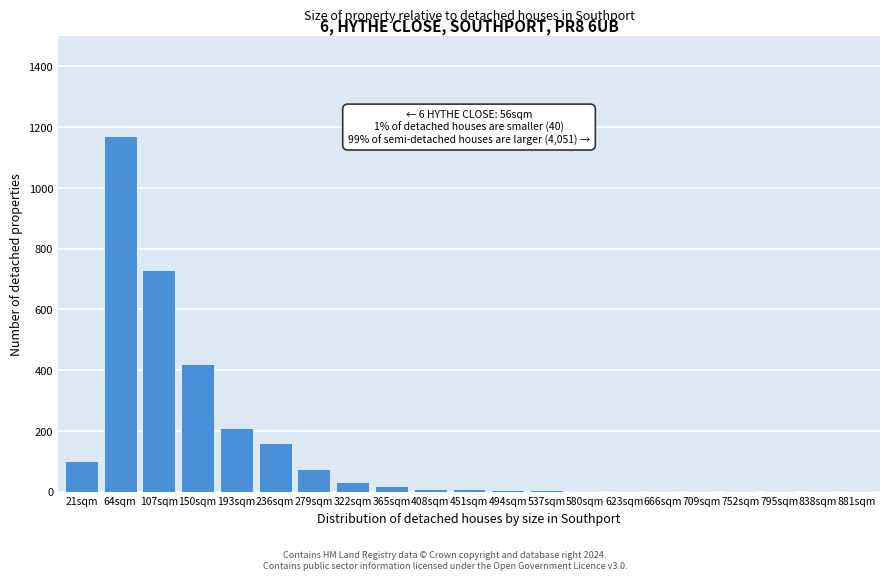

Which label corresponds to the largest value in the chart?

64sqm